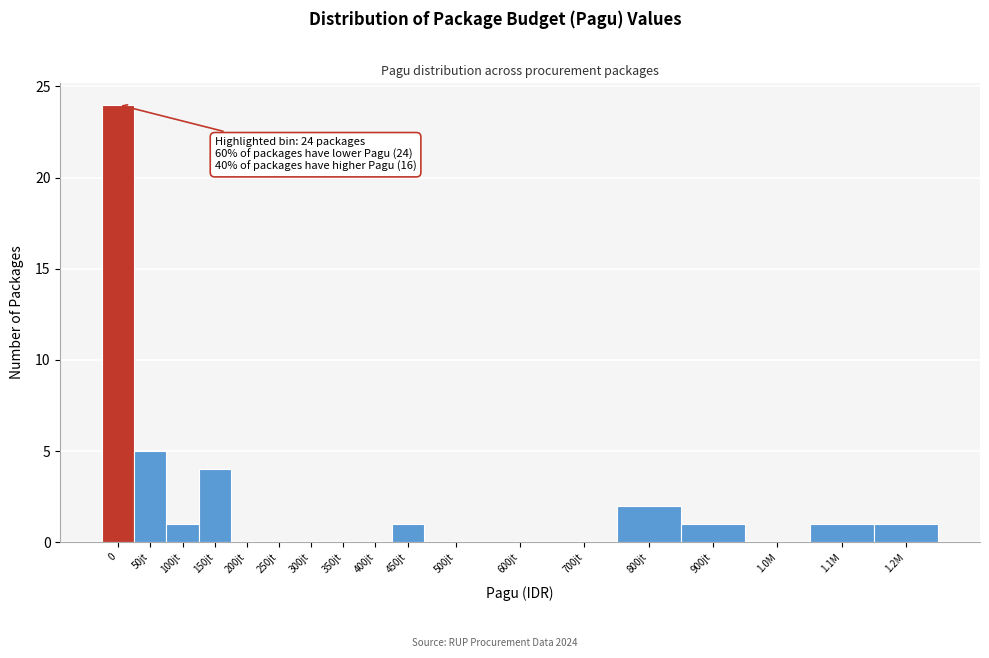

Reading left to right, transcribe all the data shown in this chart.

0=24	50jt=5	100jt=1	150jt=4	200jt=0	250jt=0	300jt=0	350jt=0	400jt=0	450jt=1	500jt=0	600jt=0	700jt=0	800jt=2	900jt=1	1.0M=0	1.1M=1	1.2M=1